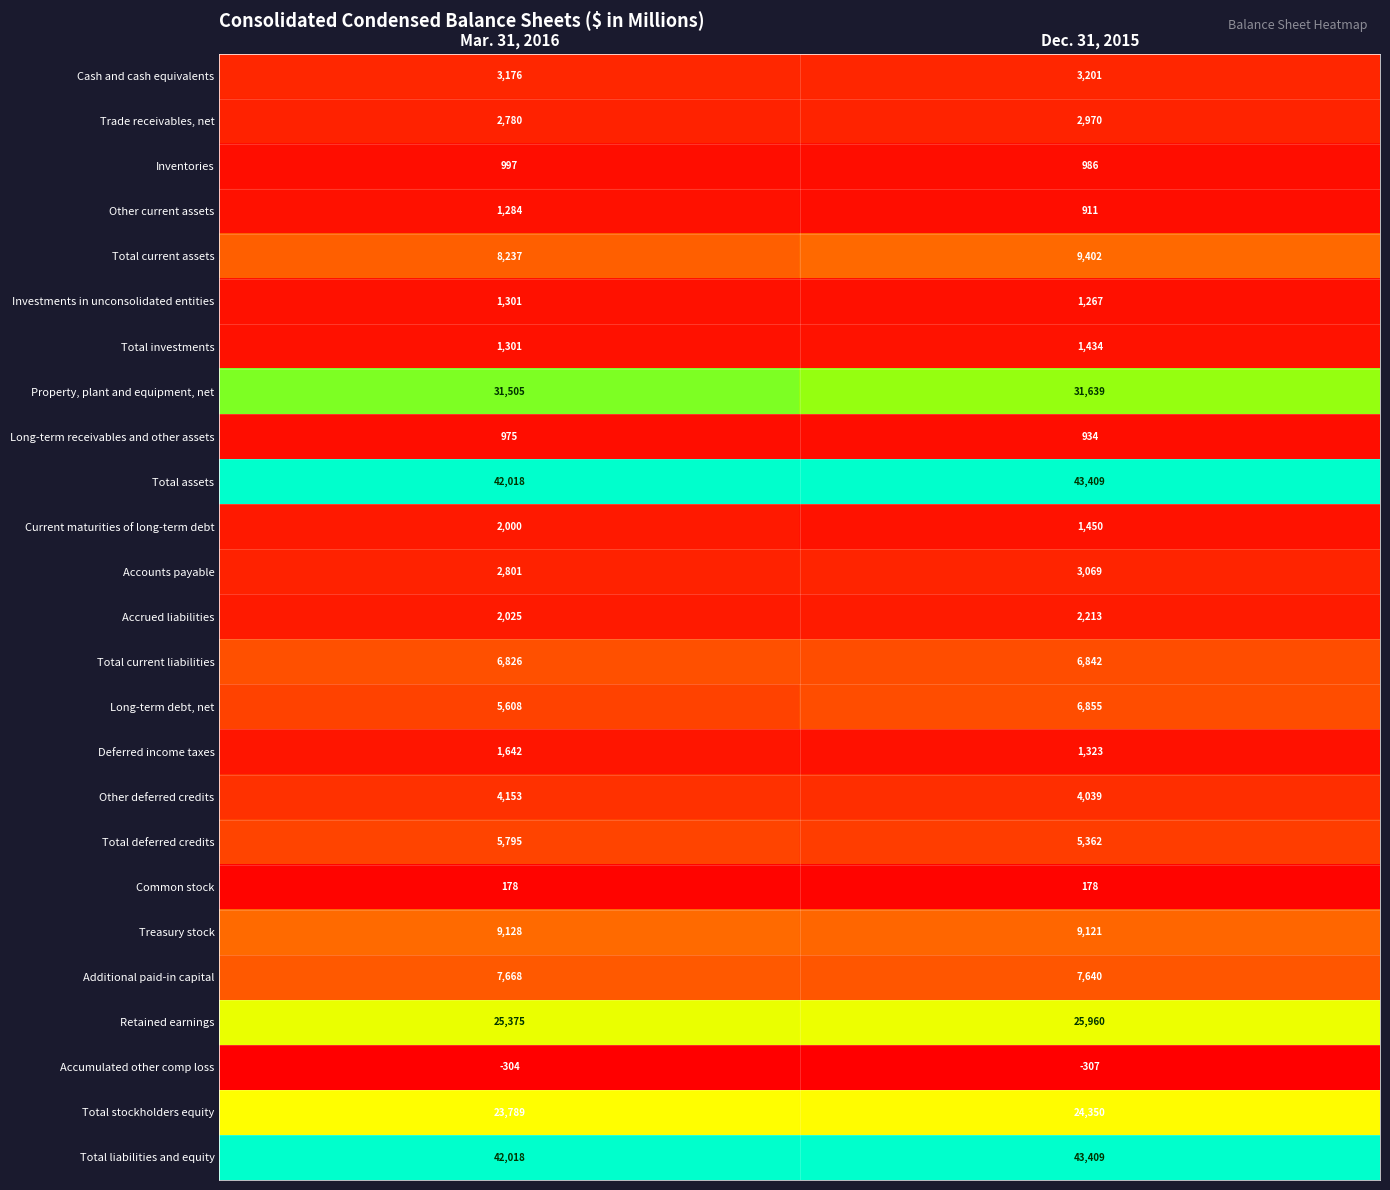

At how many categories does at least one series exceed 0?

2